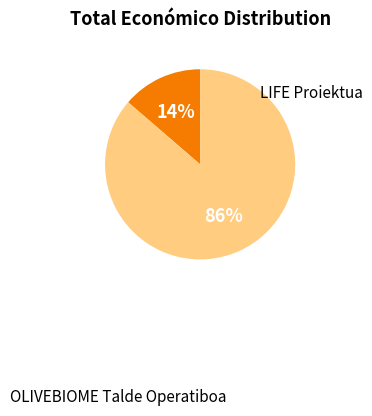

To the nearest percent, what is the average slice percentage?

50%